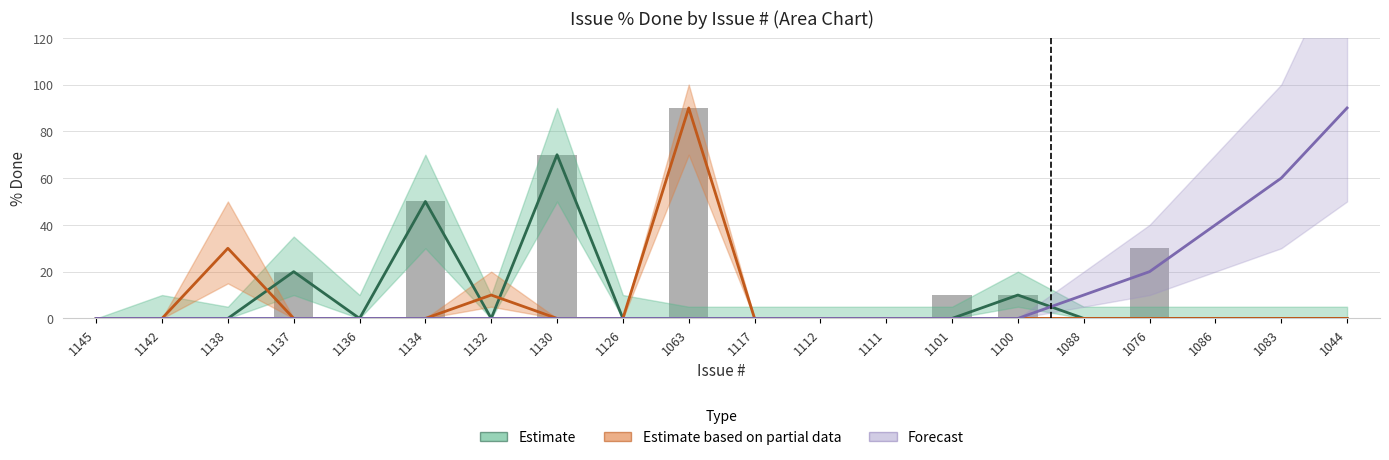

Is it true that Forecast equals 40 at 1086?

True